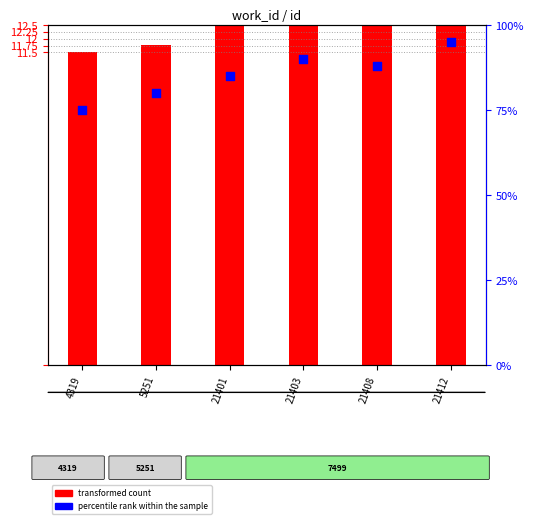

What are all the series names shown in the legend?

transformed count, percentile rank within the sample